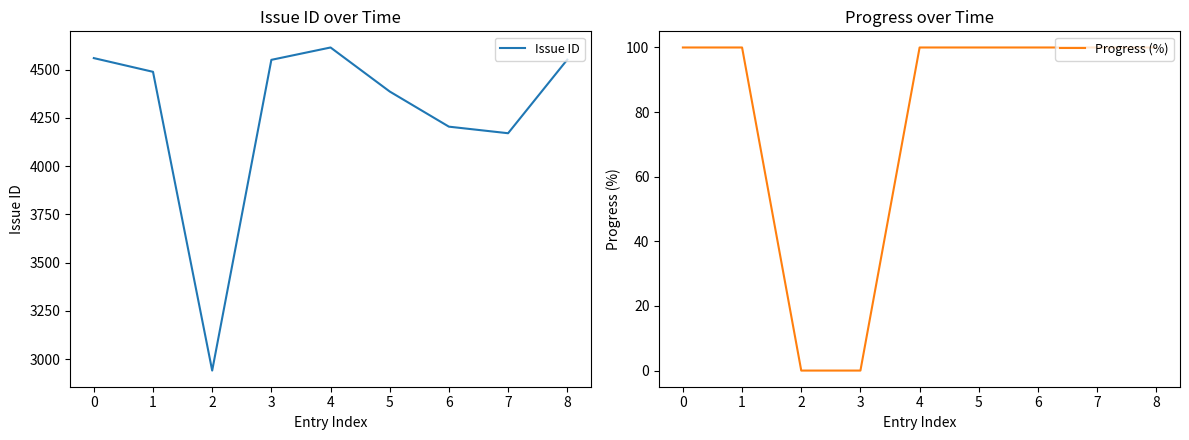

List the labels in order of Progress (%) value, largest first.

0, 1, 4, 5, 6, 7, 8, 2, 3